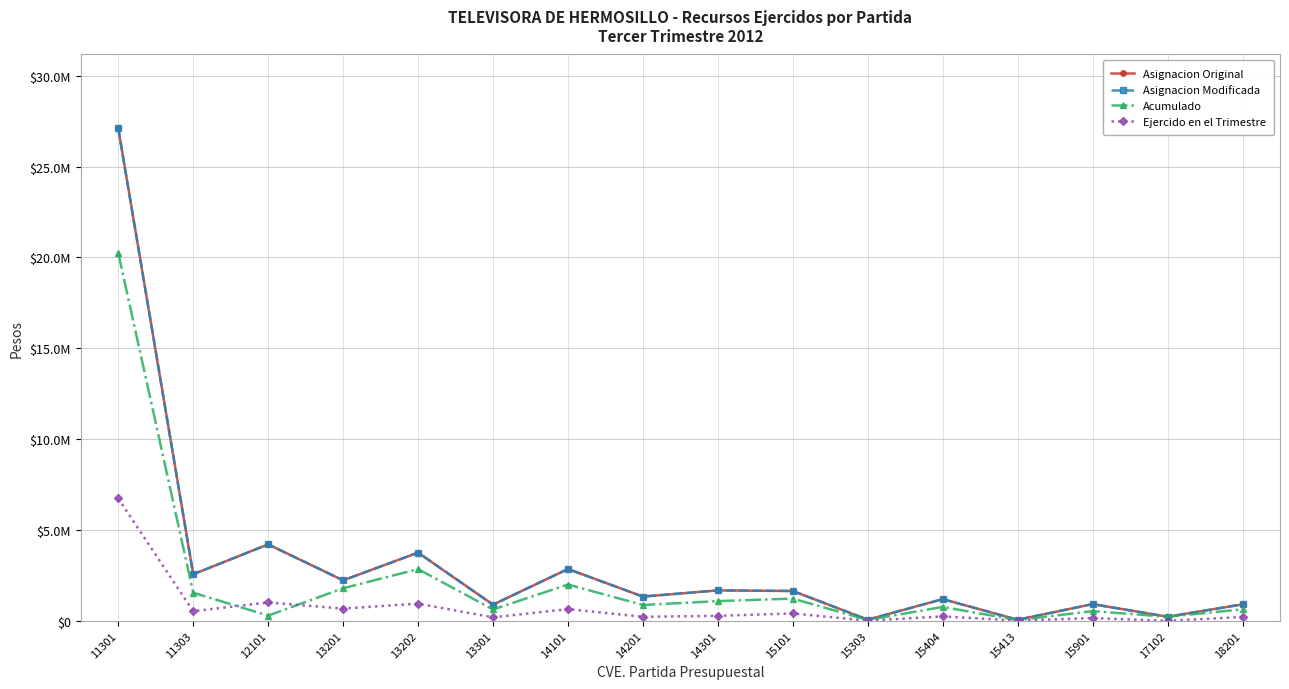

What value does the Asignacion Modificada series have at 11303?

2561230.7